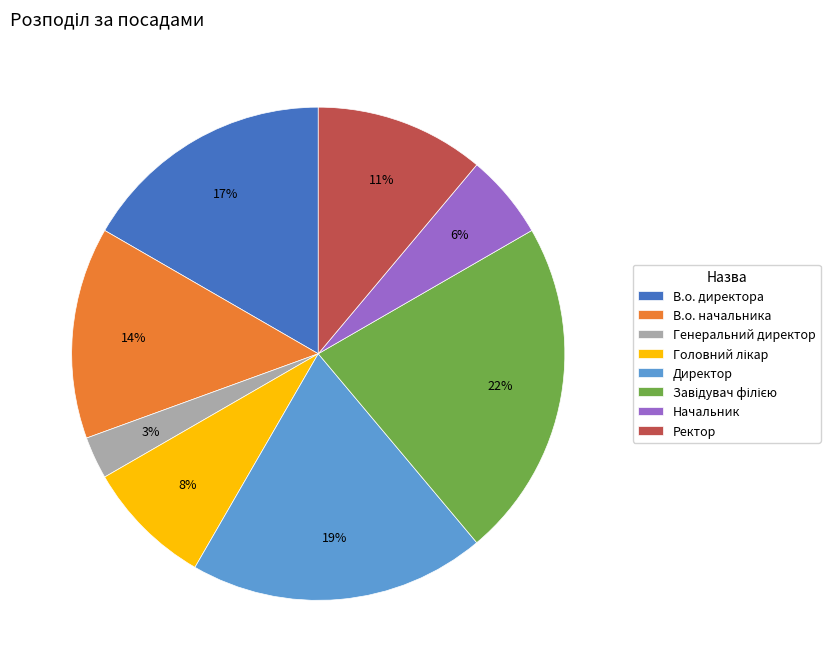

What is the smallest slice in the pie chart?

Генеральний директор